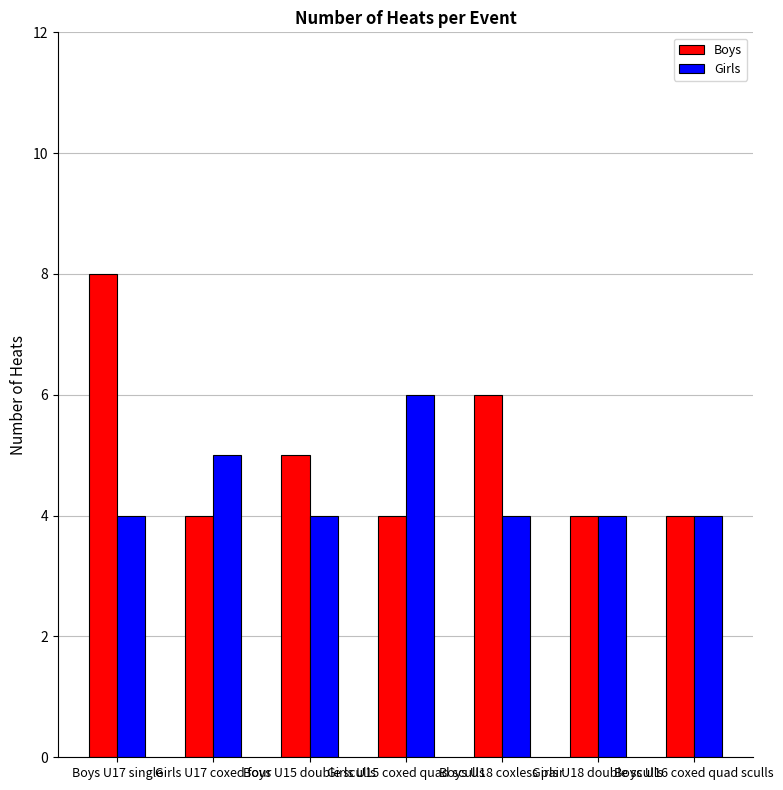

The value of Girls at Boys U17 single is 4. True or false?

True